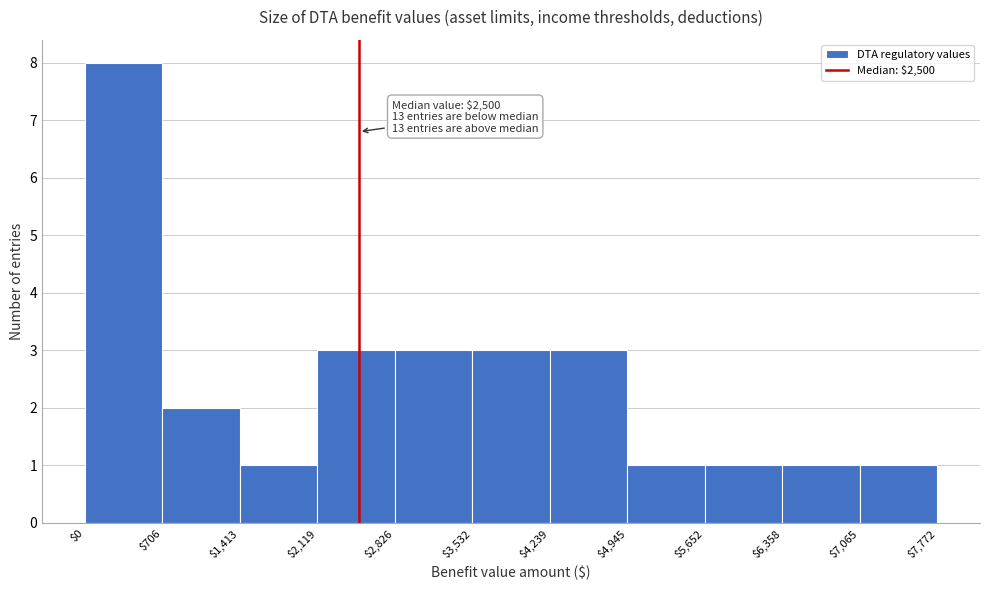

Which range on the x-axis has the tallest bar?

$0 to $706